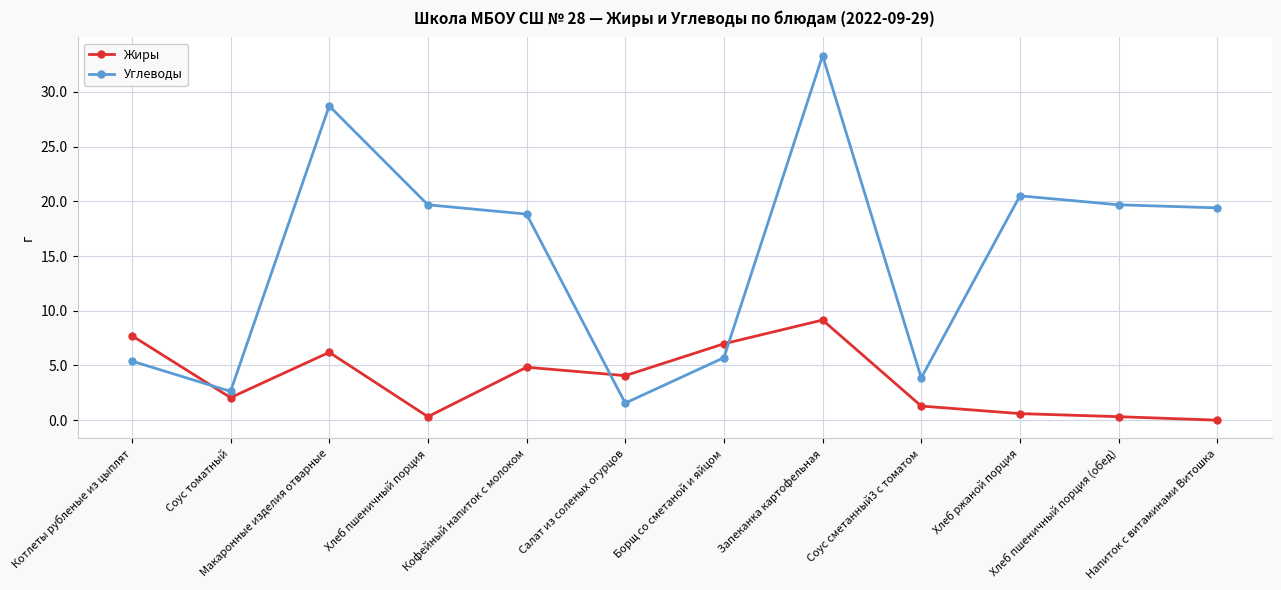

The value of Углеводы at Хлеб ржаной порция is 29.2. True or false?

False